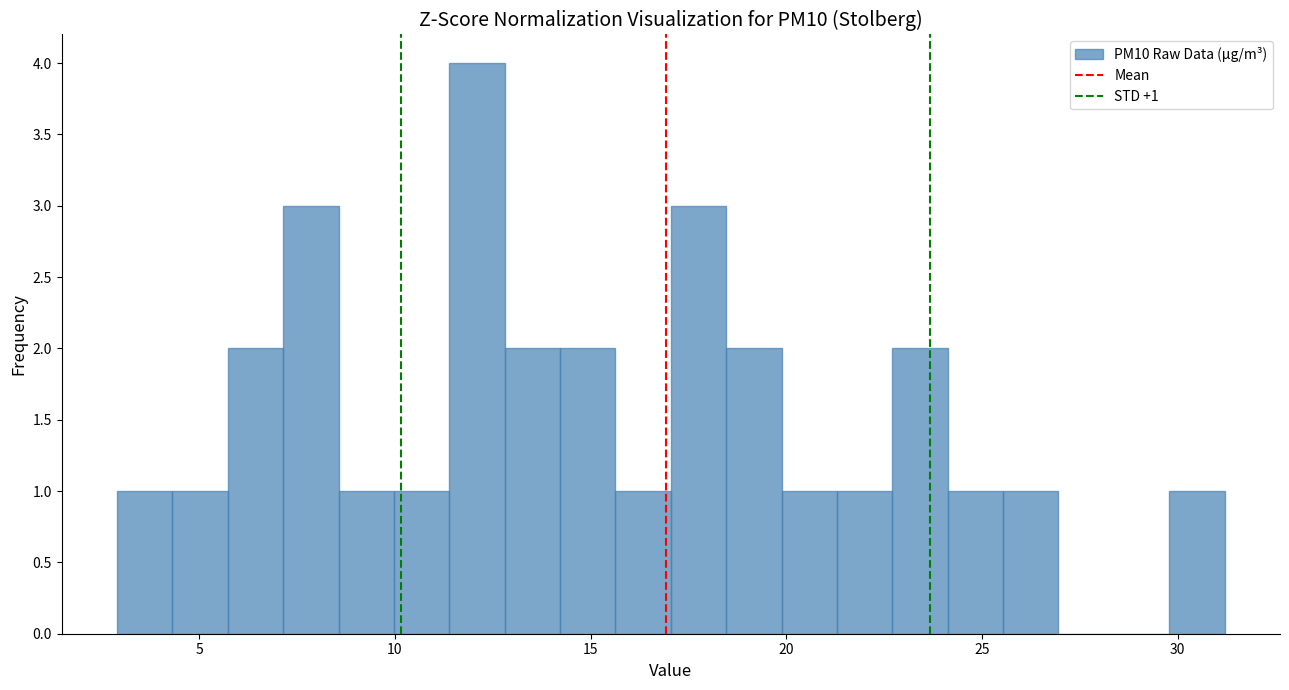

Around what value on the x-axis is the tallest bar? Give the approximate position of its centre, as read against the axis.

12.0